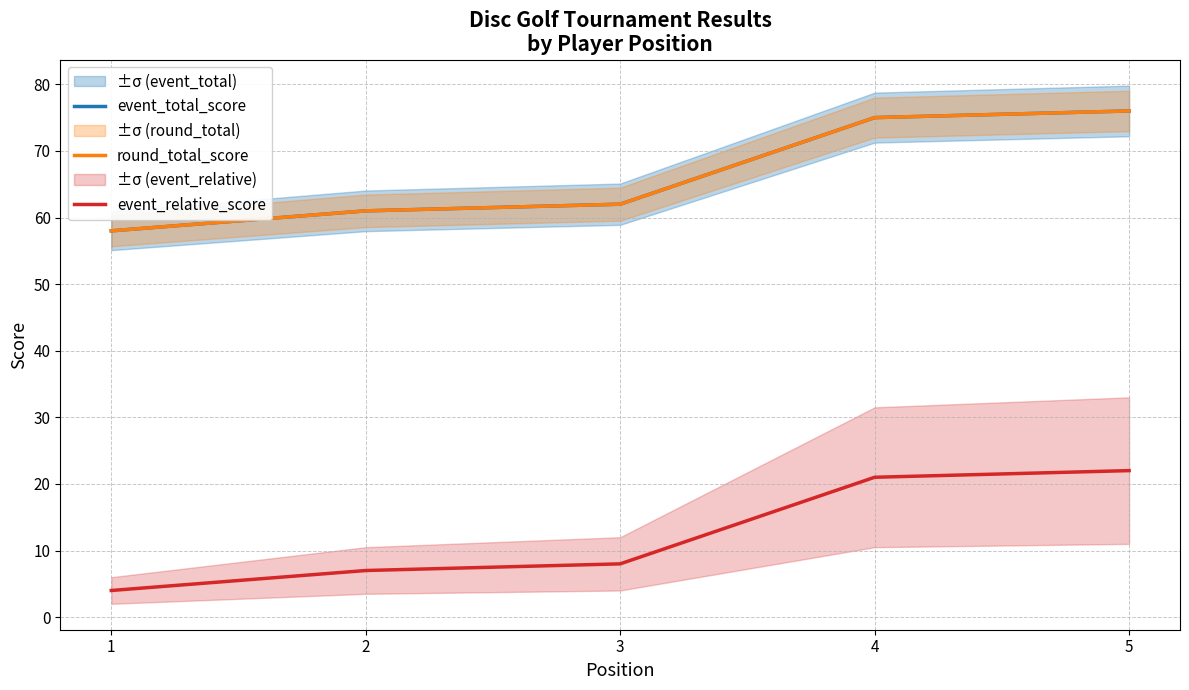

Reading left to right, list all the values displayed in this chart.

event_total_score: 1=58	2=61	3=62	4=75	5=76
round_total_score: 1=58	2=61	3=62	4=75	5=76
event_relative_score: 1=4	2=7	3=8	4=21	5=22